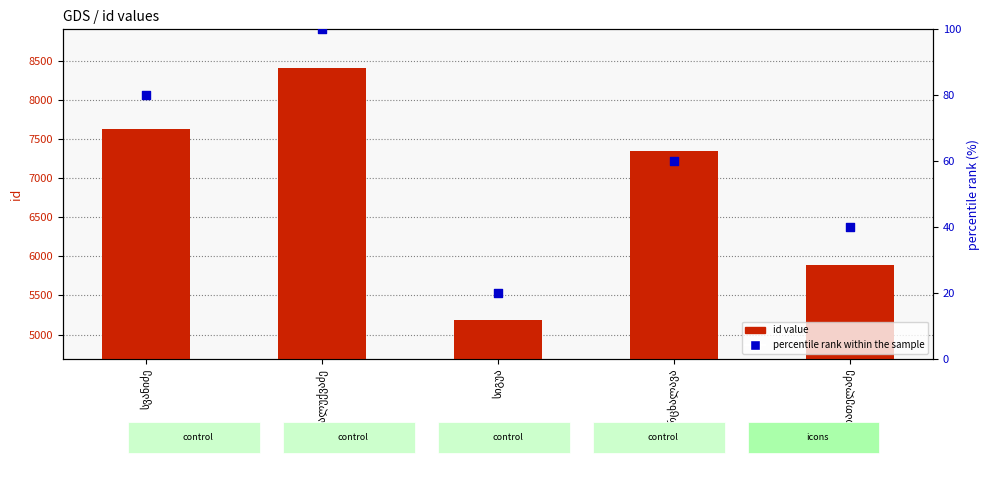

Is the value of percentile rank within the sample at სიგუა greater than the value of id value at სვანიძე?

No